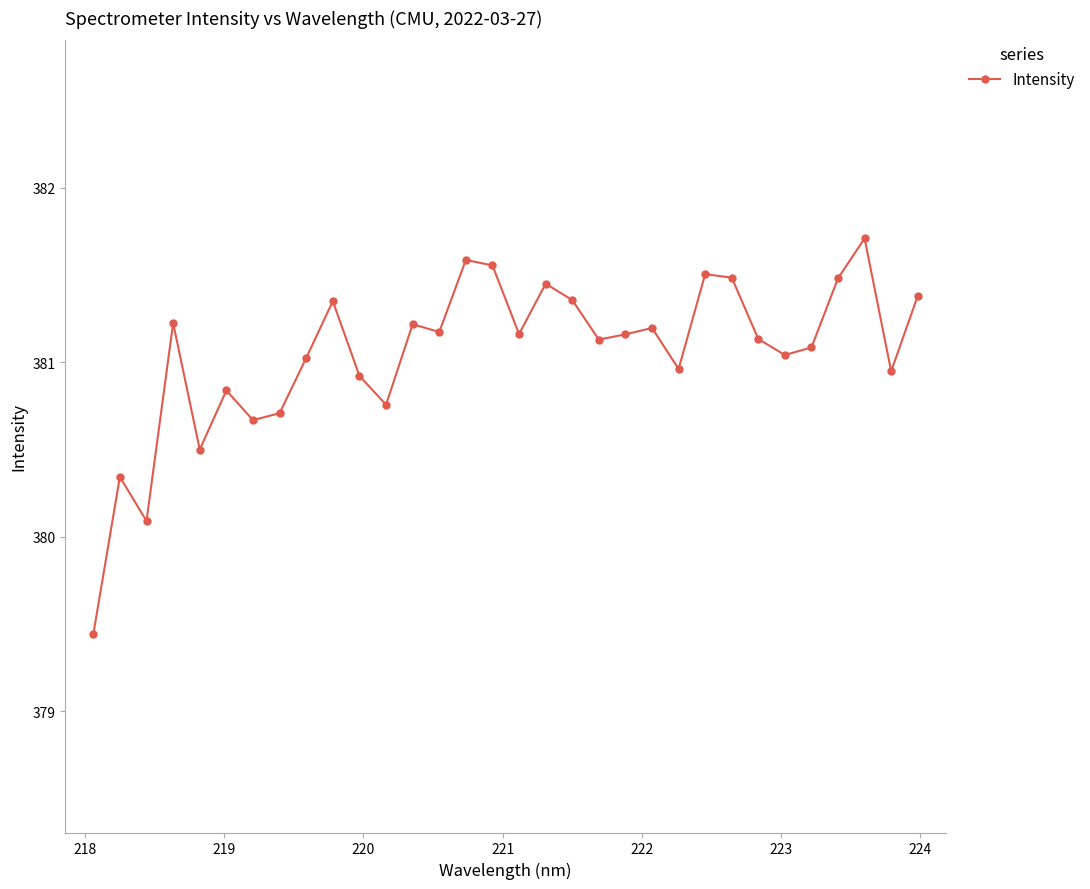

What is the difference between the maximum and second lowest values?

1.6